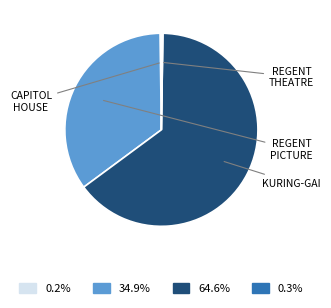

Is there any slice that represents more than half of the pie?

Yes